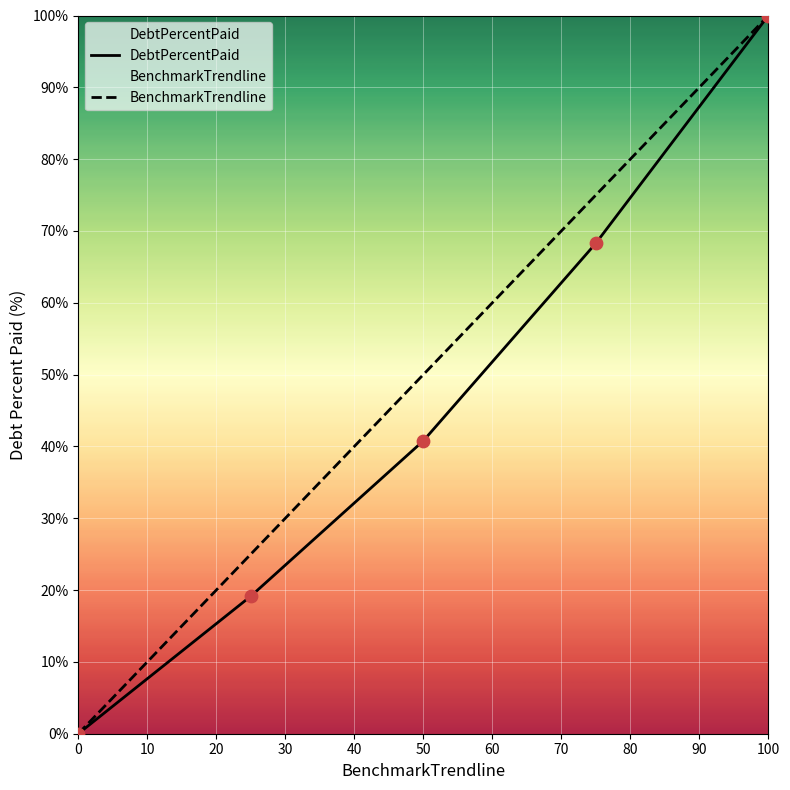

Which series contains the highest Y value?

DebtPercentPaid